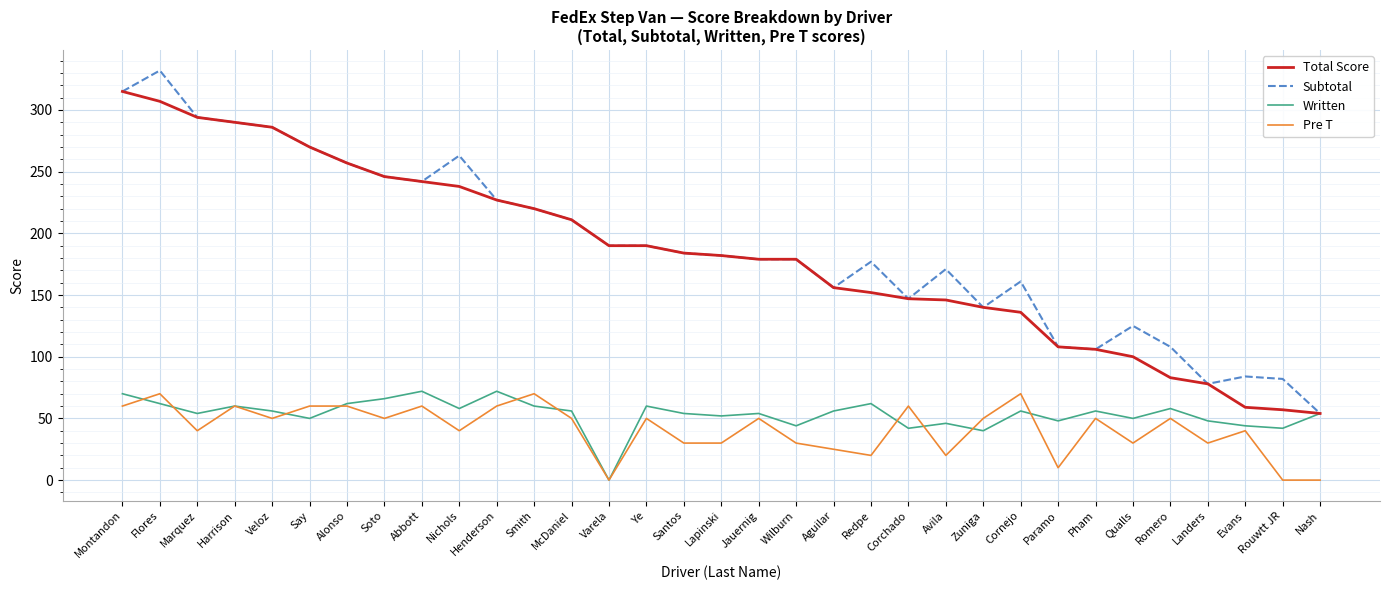

True or false: Subtotal and Pre T cross at least once.

False